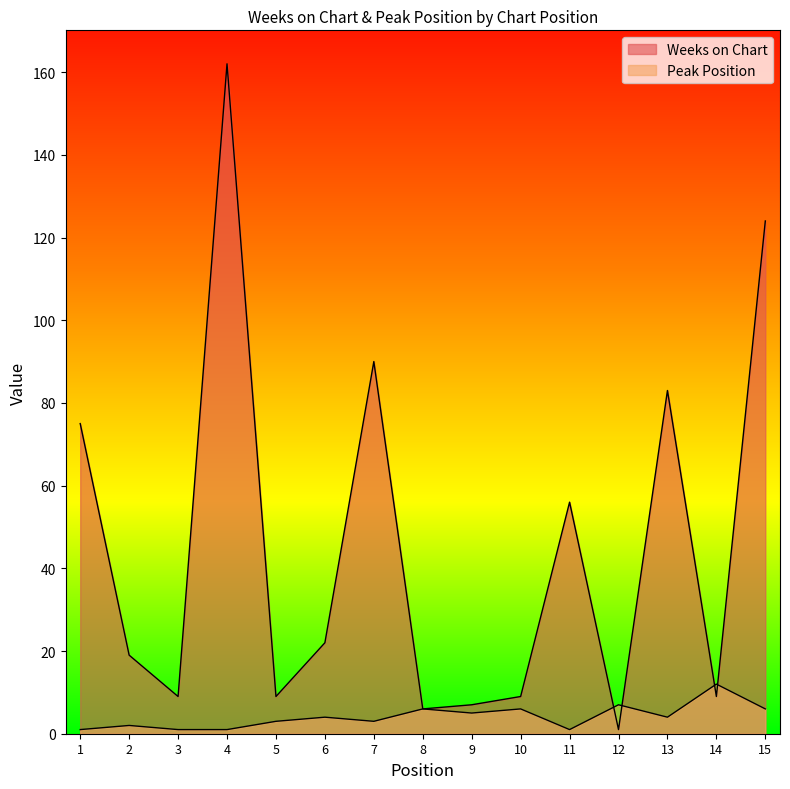

Which series has the widest spread of values?

Weeks on Chart